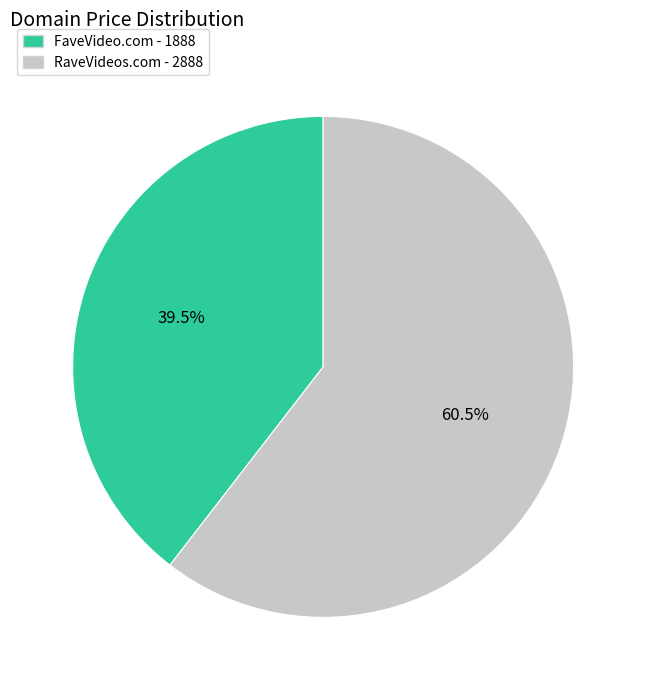

How many slices are in this pie chart?

2